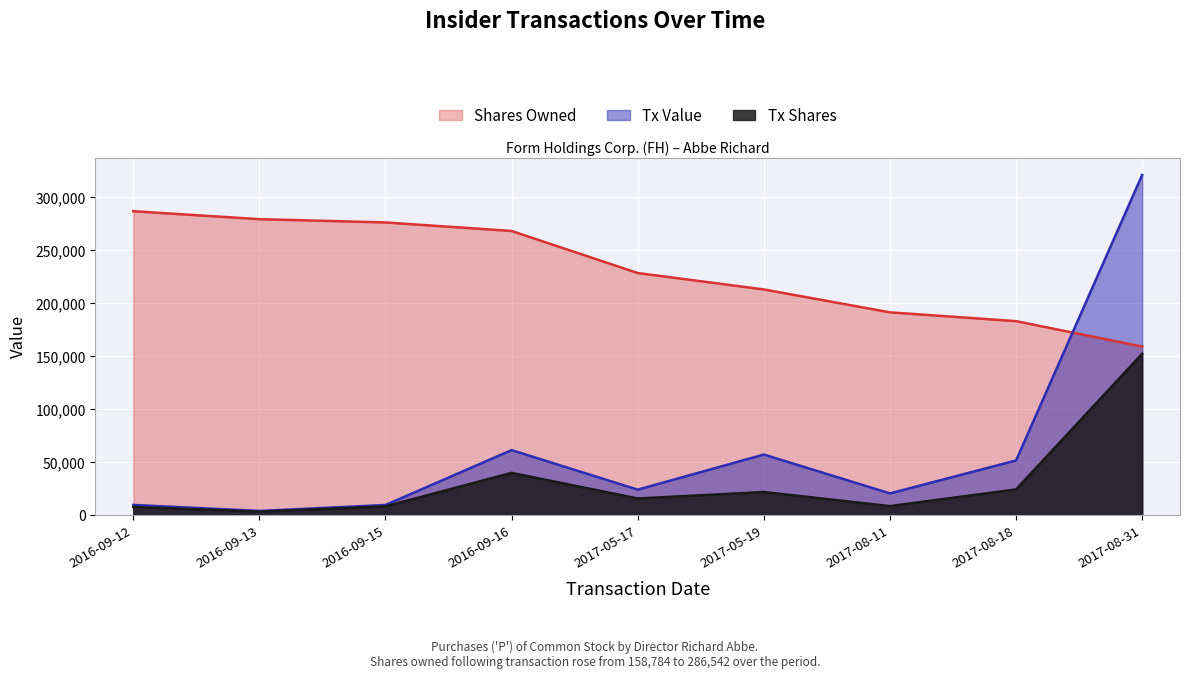

In transactionValue, how many points are lower than both neighbors (excluding endpoints)?

3